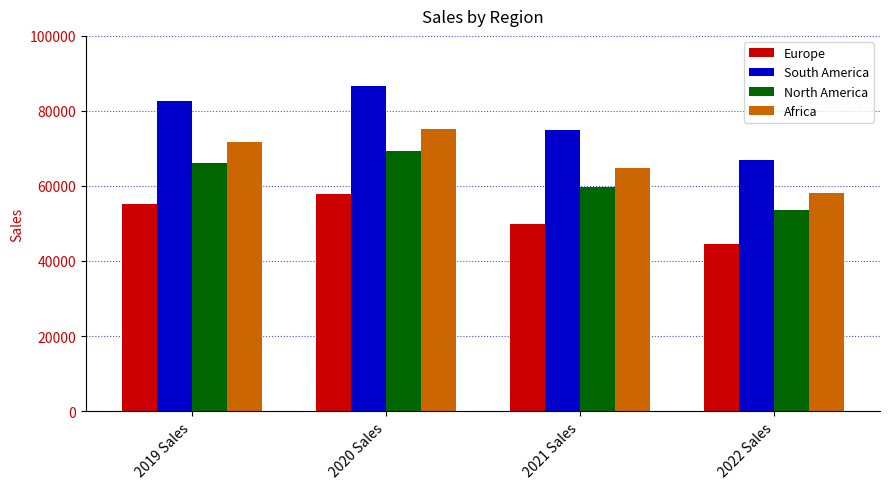

How many distinct data groups are displayed?

4